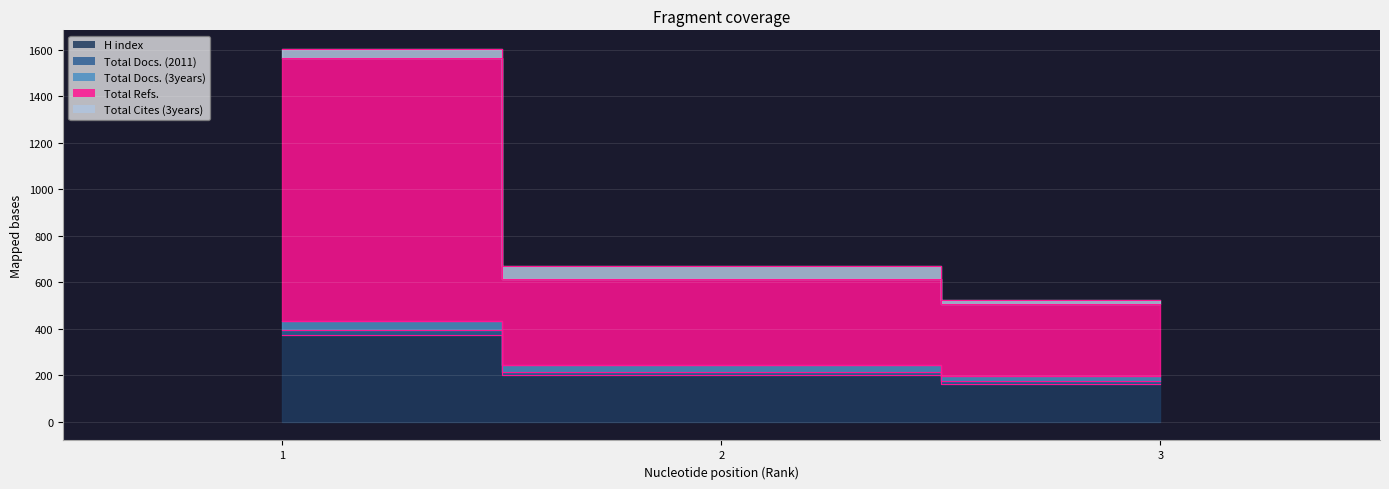

How many categories are shown in the chart?

3